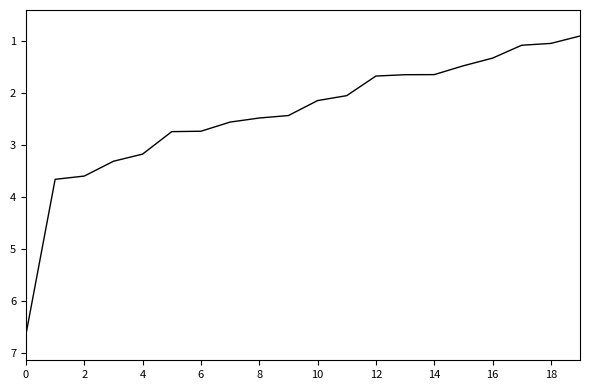

What is the difference between the maximum and minimum values?

5.7